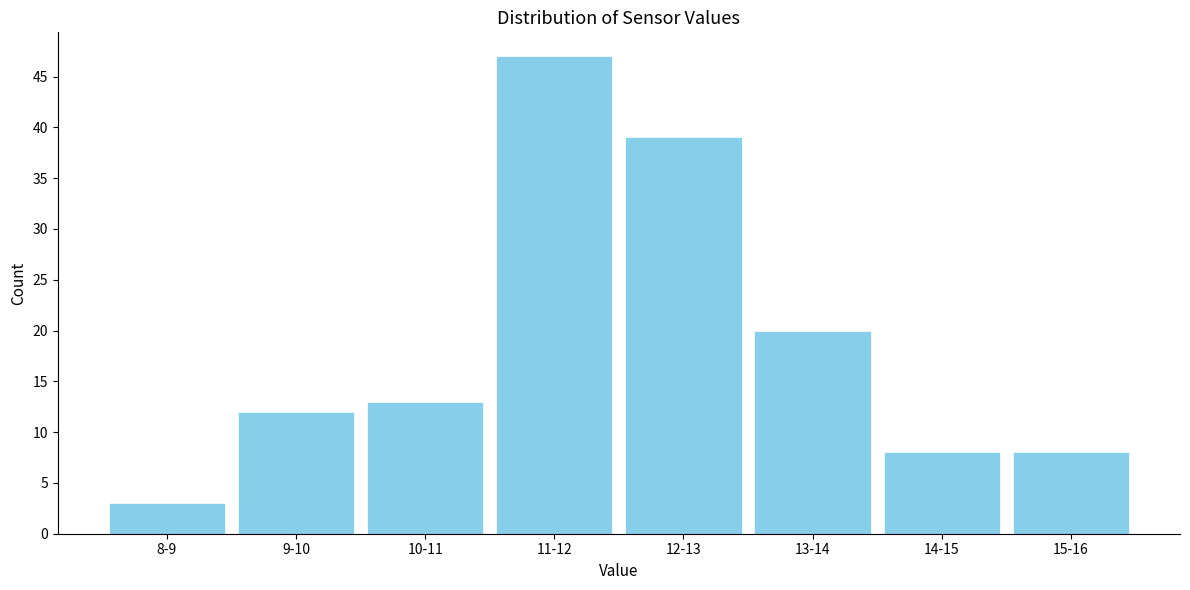

Reading left to right, transcribe all the data shown in this chart.

8-9=3	9-10=12	10-11=13	11-12=47	12-13=39	13-14=20	14-15=8	15-16=8